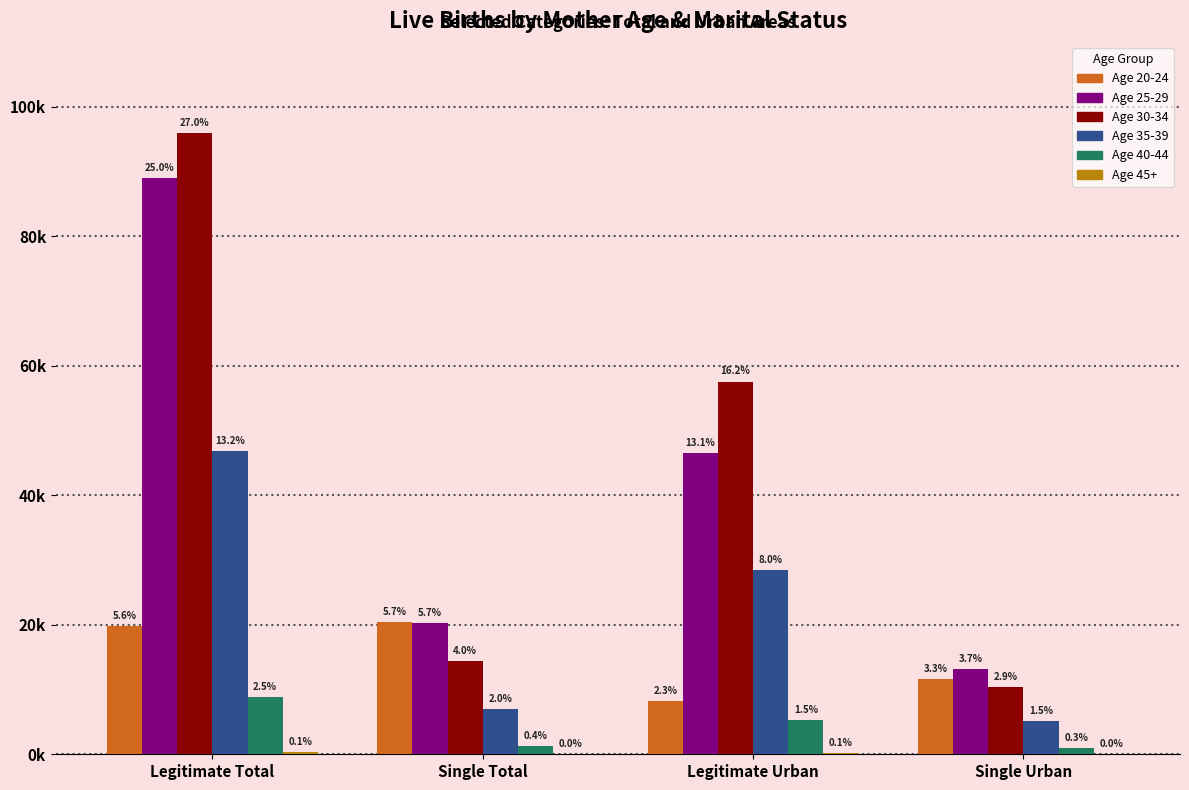

At which category is the sum across all series the highest?

Legitimate Total